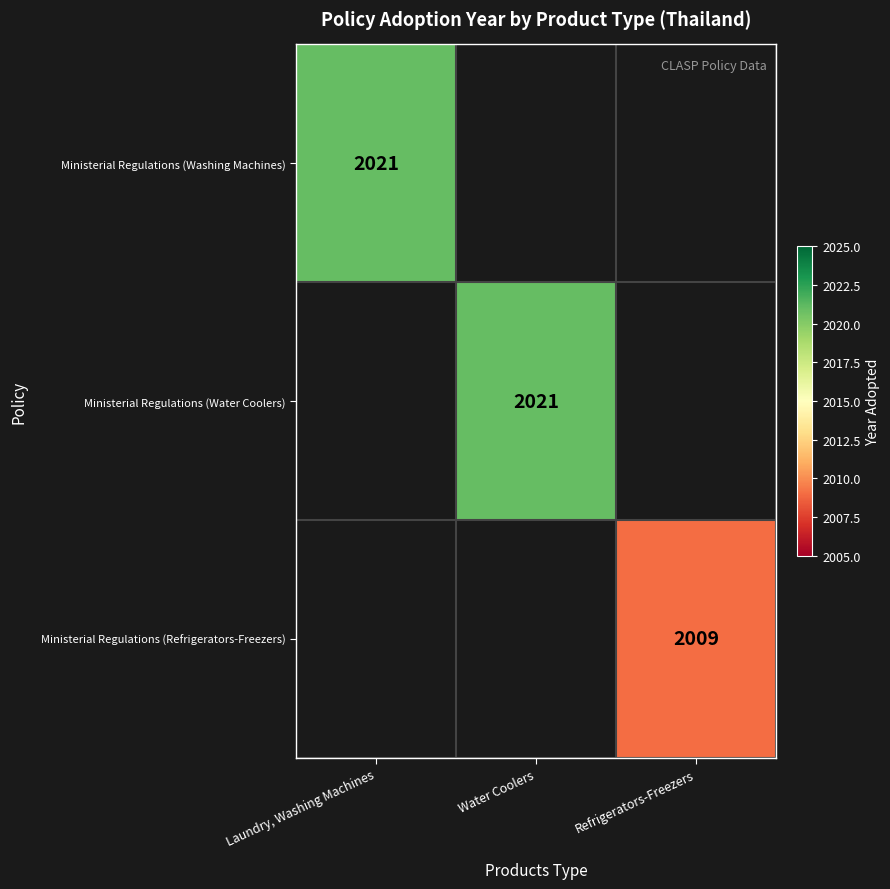

The value of Ministerial Regulations (Refrigerators-Freezers) at Refrigerators-Freezers is 2009. True or false?

True